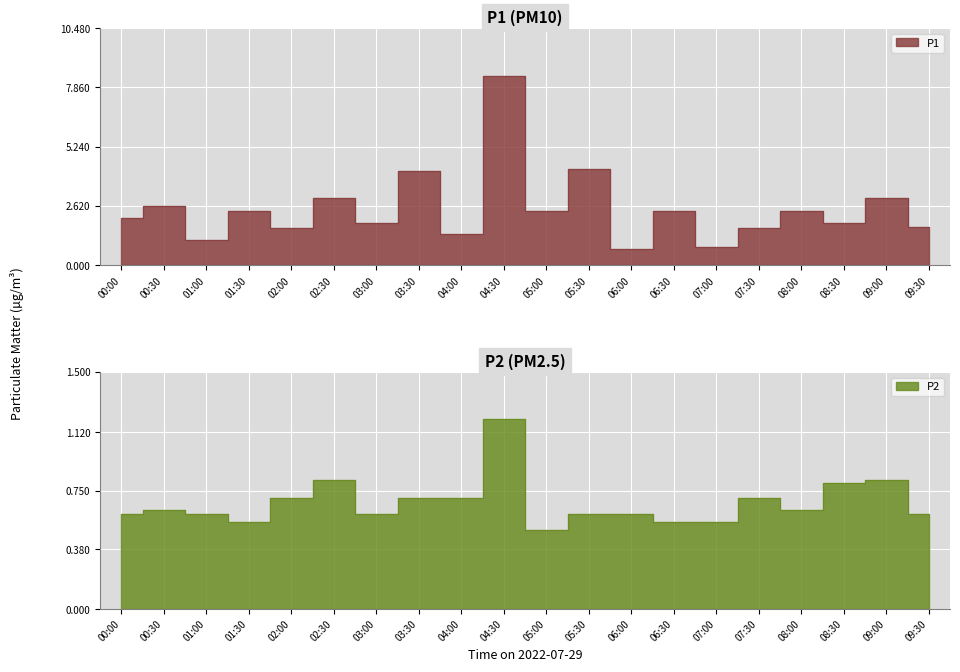

Reading left to right, list all the values displayed in this chart.

P1: 2.1	2.6	1.1	2.4	1.6	3.0	1.9	4.2	1.4	8.4	2.4	4.2	0.7	2.4	0.8	1.6	2.4	1.9	3.0	1.7
P2: 0.6	0.6	0.6	0.6	0.7	0.8	0.6	0.7	0.7	1.2	0.5	0.6	0.6	0.6	0.6	0.7	0.6	0.8	0.8	0.6